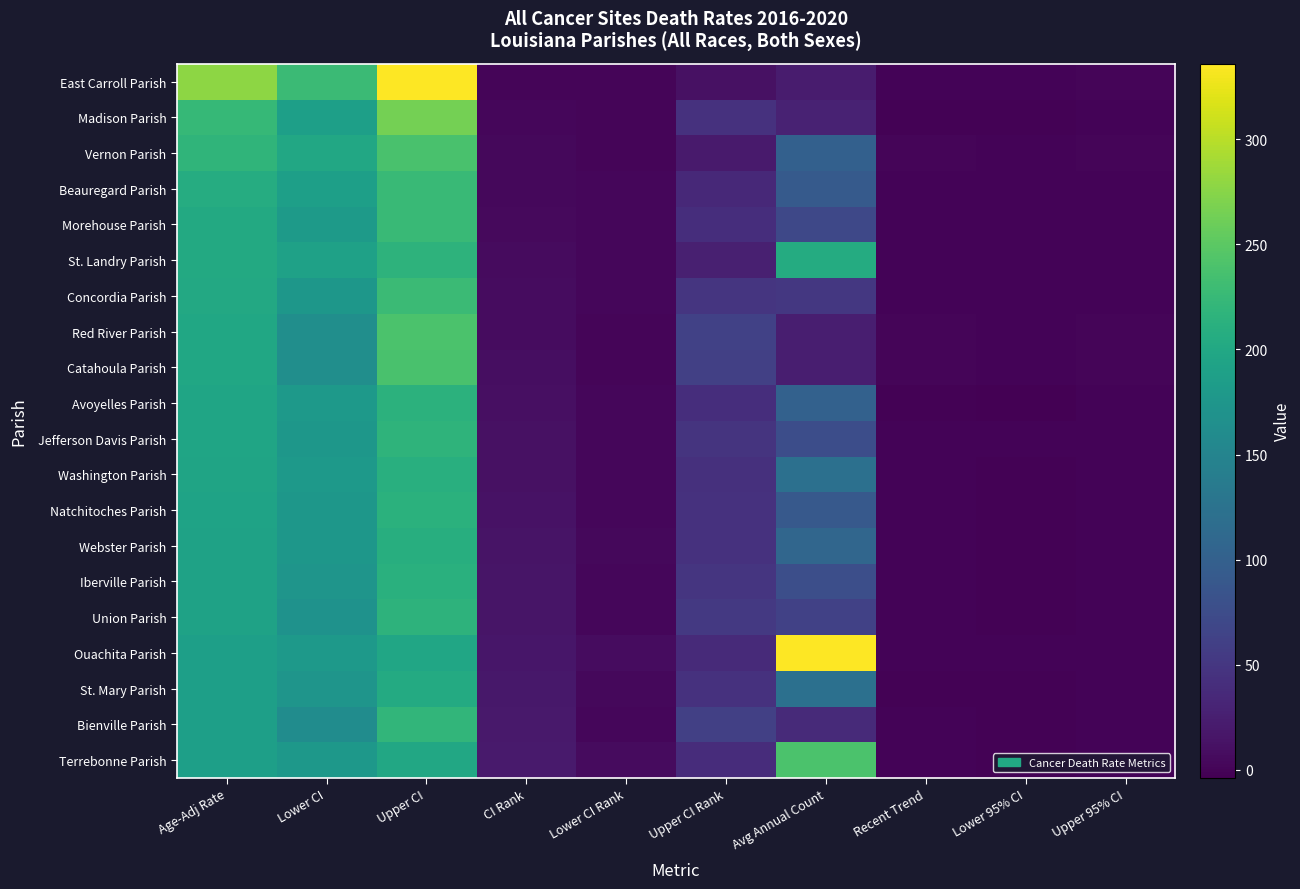

Which has a higher value, Lower CI Rank or Age-Adj Rate?

Age-Adj Rate